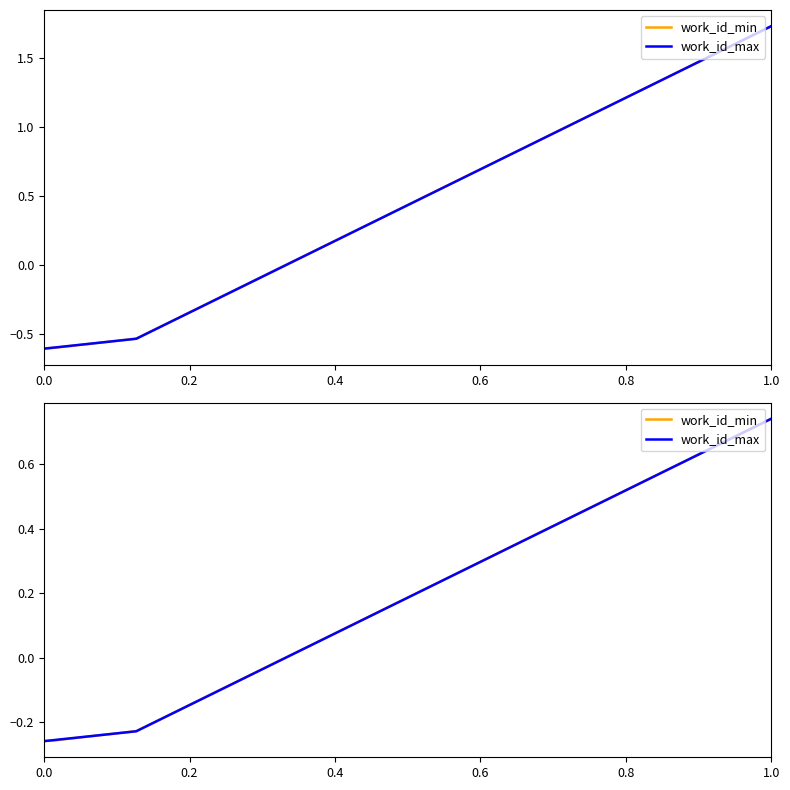

Which has a higher value, 0.2 or 0.0?

0.2